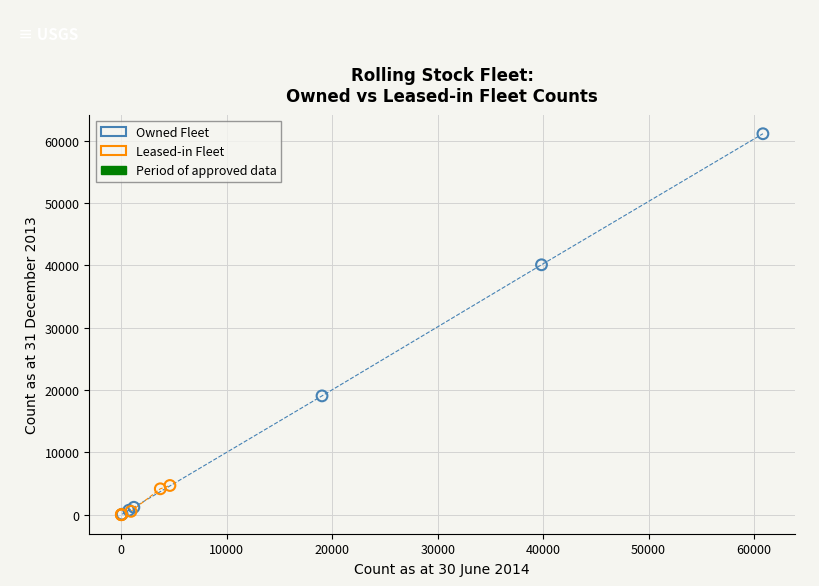

Which series reaches the maximum Y coordinate?

Owned Fleet